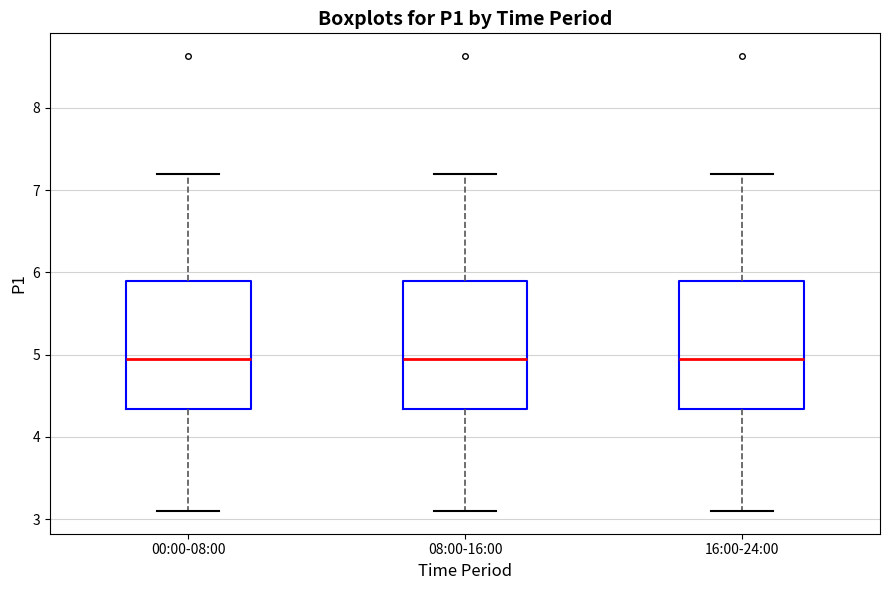

Reading left to right, transcribe this box plot: for each box, give where its median line is, the range the box spans, and where its two whiskers end, as read against the y-axis. The values are not printed on the chart, so give them approximately, as read against the axis.

00:00-08:00: median 5.0, box 4.3 to 5.9, whiskers 3.1 to 7.2
08:00-16:00: median 5.0, box 4.3 to 5.9, whiskers 3.1 to 7.2
16:00-24:00: median 5.0, box 4.3 to 5.9, whiskers 3.1 to 7.2